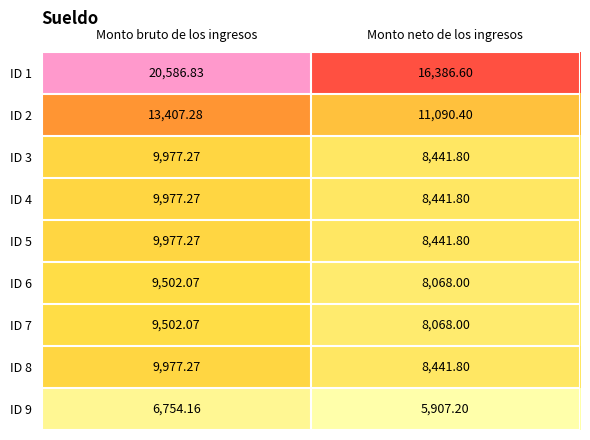

How many distinct data groups are displayed?

9